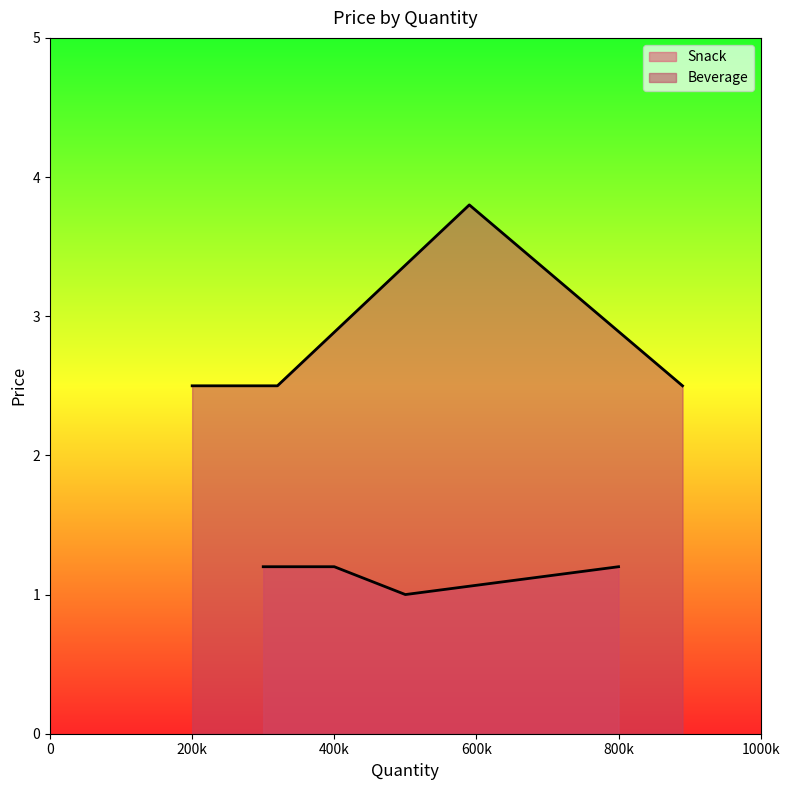

Between 800000 and 500000, which series saw the biggest shift?

Beverage